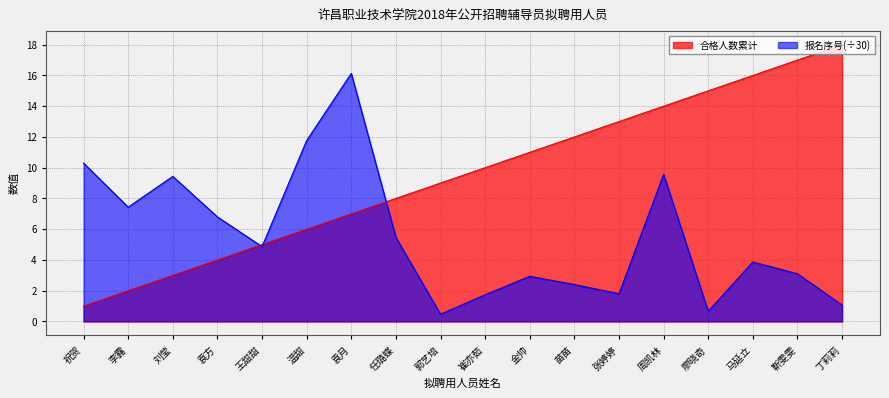

Rank the categories by 合格人数累计 value from lowest to highest.

祝贺, 李露, 刘莹, 袁方, 王甜甜, 温甜, 袁月, 任璐蝶, 郭艺培, 崔亦茹, 金帅, 苗苗, 张婷婷, 周凯林, 廖晓奇, 马延立, 靳雯雯, 丁莉莉